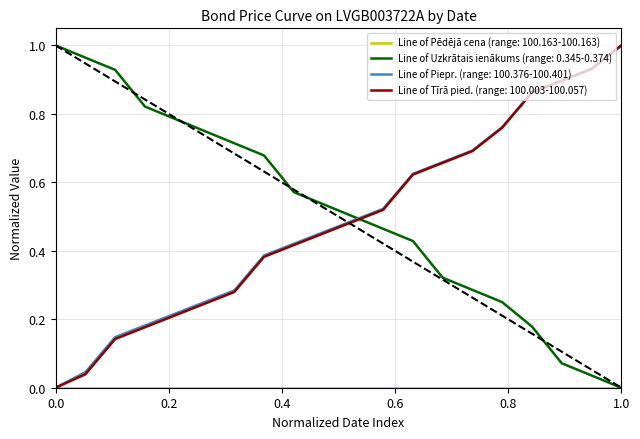

True or false: Line of Uzkrātais ienākums (range: 0.345-0.374) and Line of Tīrā pied. (range: 100.003-100.057) intersect in this chart.

True